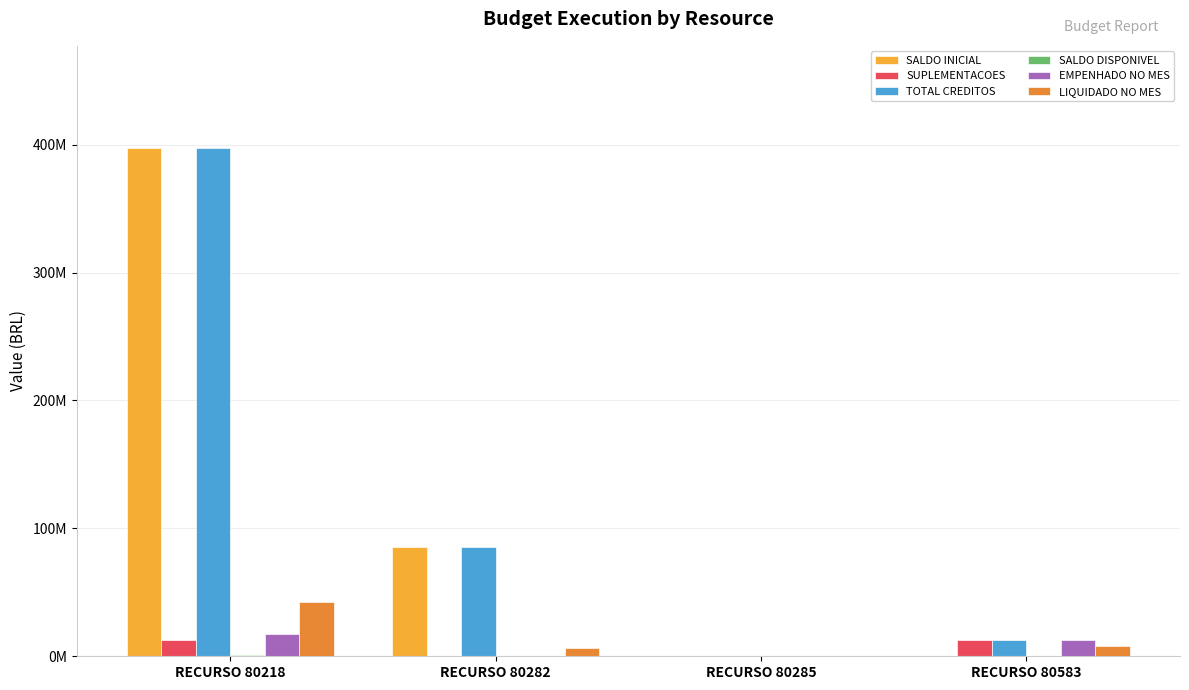

Is it true that LIQUIDADO NO MES equals 185967.1 at RECURSO 80285?

False